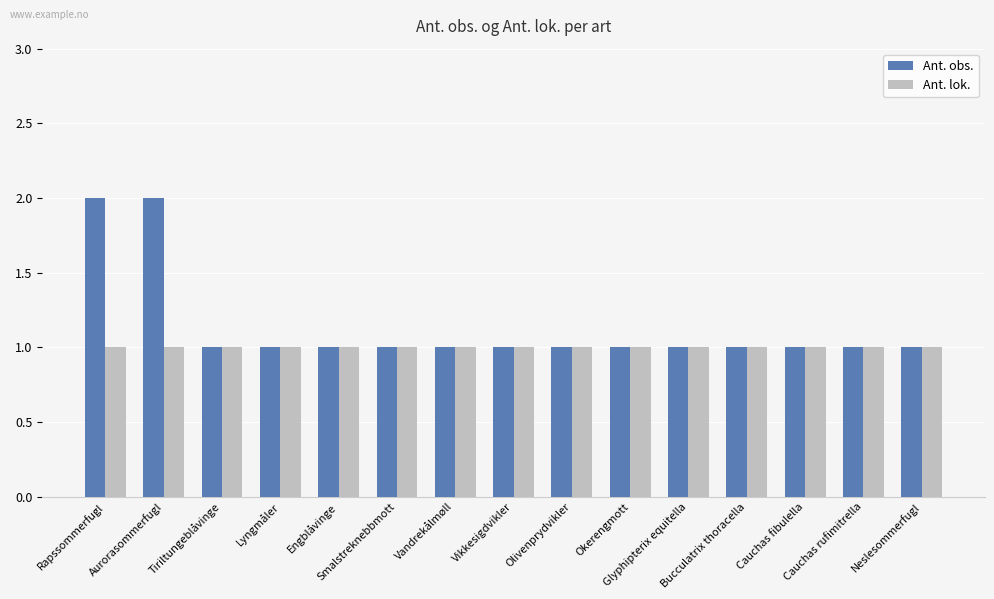

What is the sum of all Ant. lok. values?

15